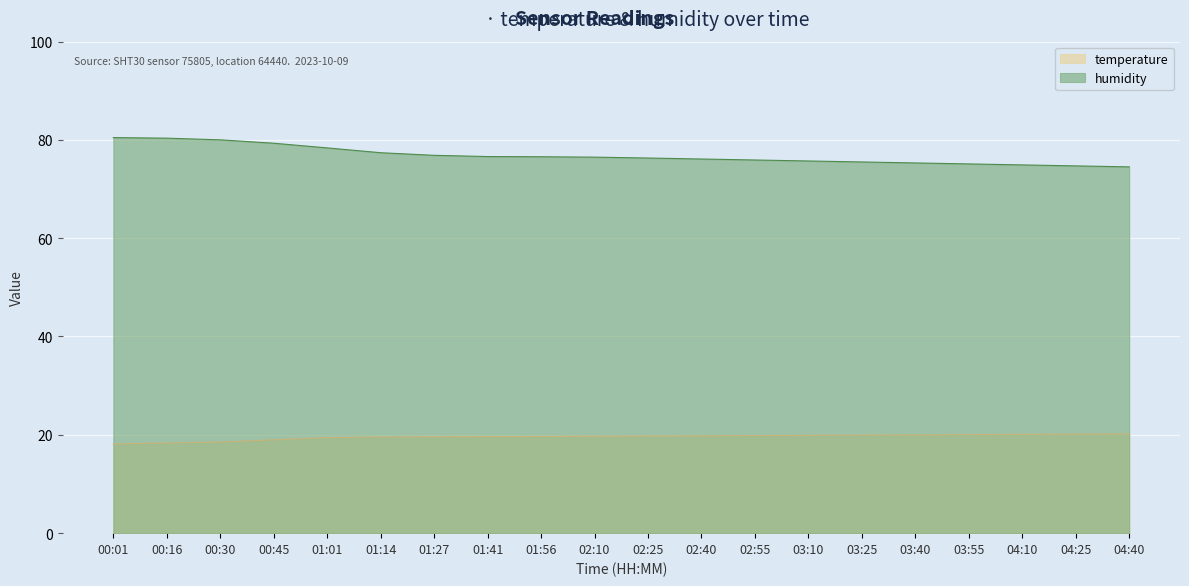

What is the difference between the maximum and second lowest values in the humidity series?

5.8